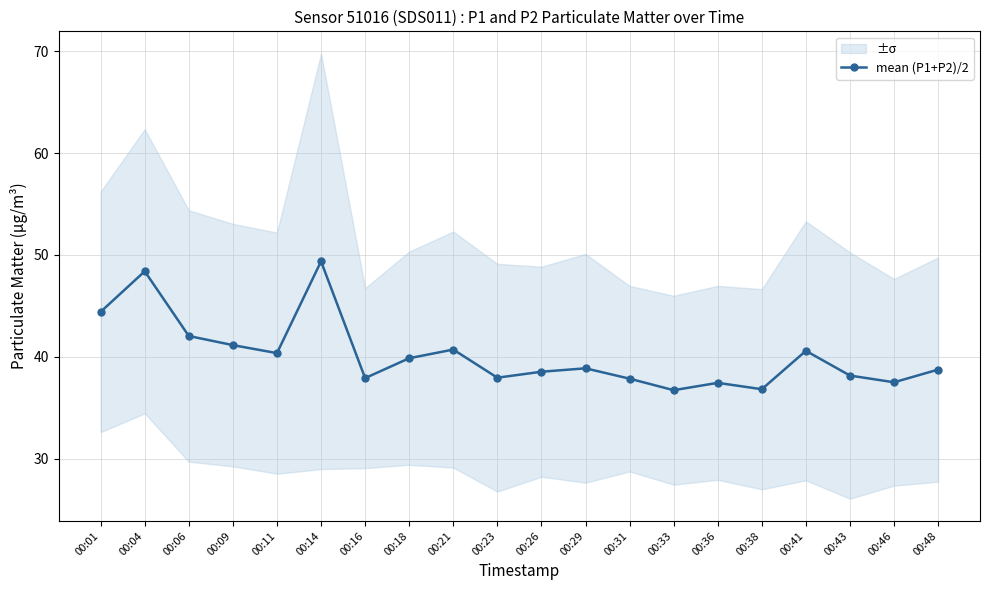

At which category does the data reach its first local peak?

00:04